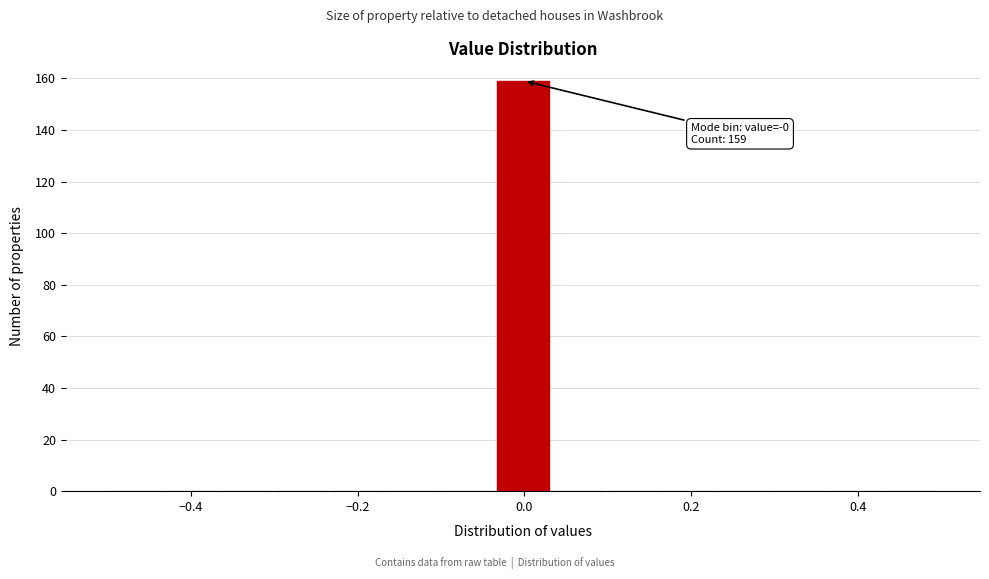

Around what value on the x-axis is the tallest bar? Give the approximate position of its centre, as read against the axis.

0.00